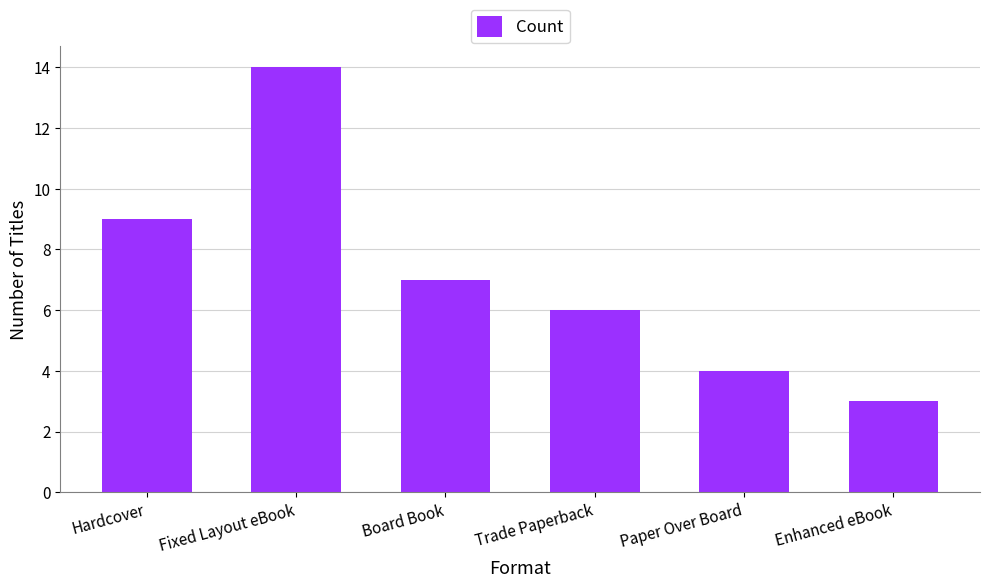

Reading left to right, list all the values displayed in this chart.

9	14	7	6	4	3